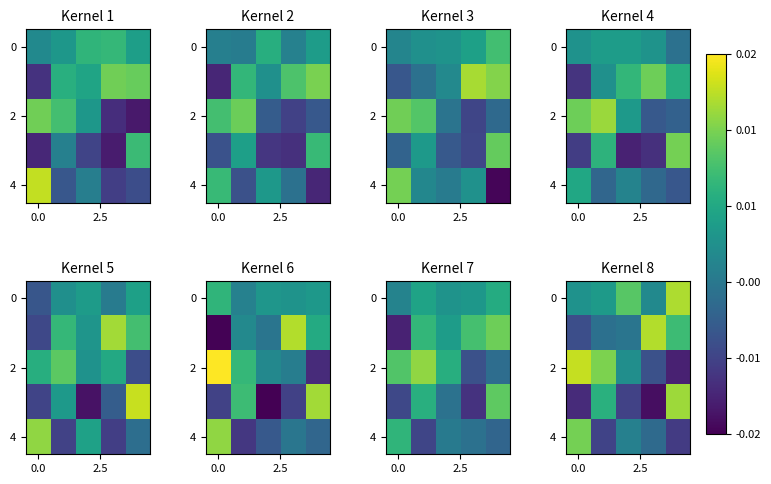

At which category is the sum across all series the highest?

4